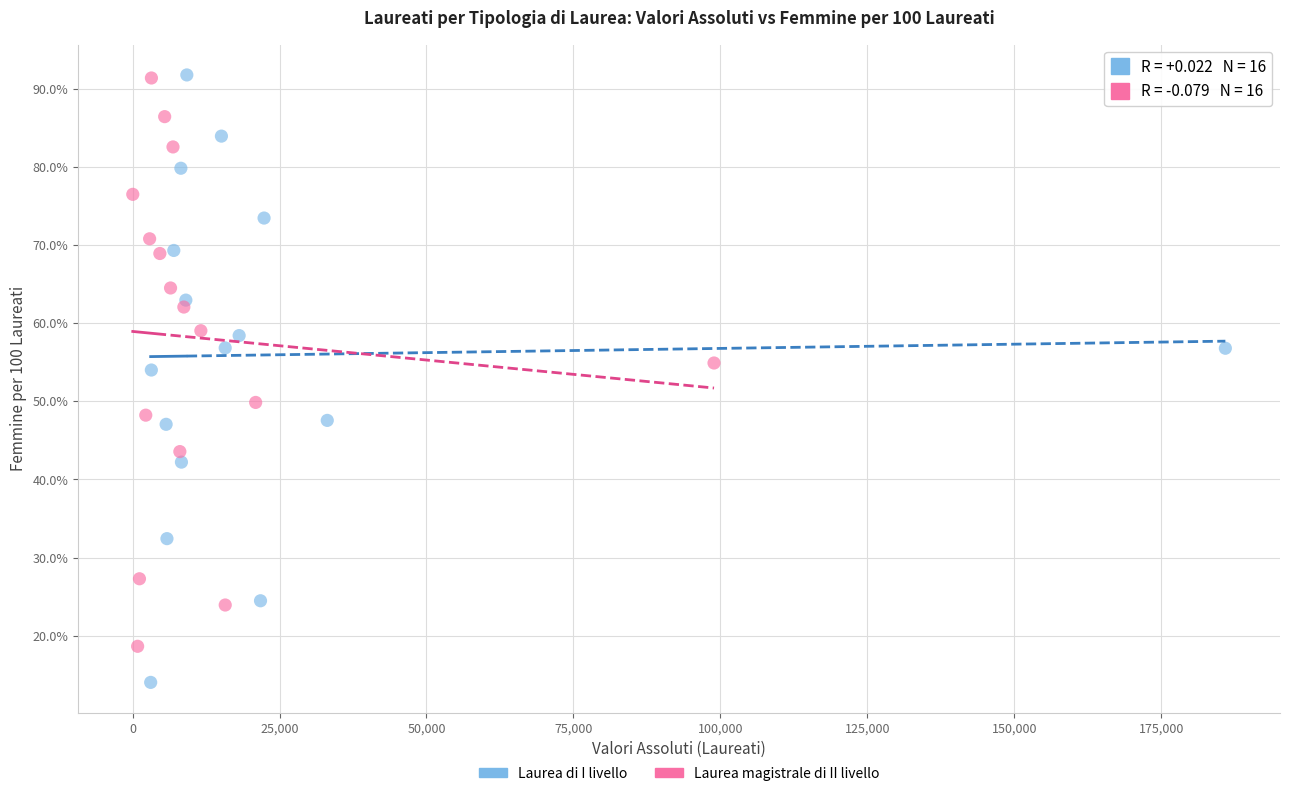

Which series contains the lowest Y value?

Laurea di I livello